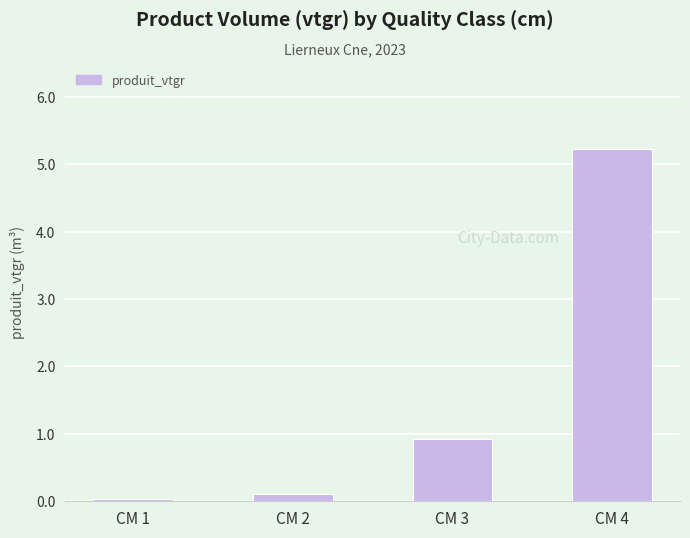

What is the difference between the second highest and minimum values?

0.9